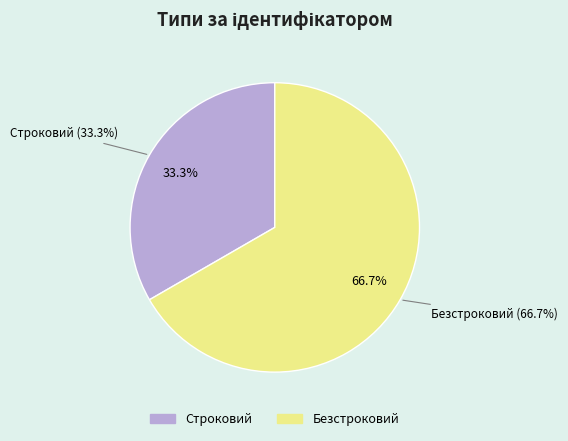

To the nearest percent, what is the difference between the Безстроковий and Строковий slice percentages?

33%